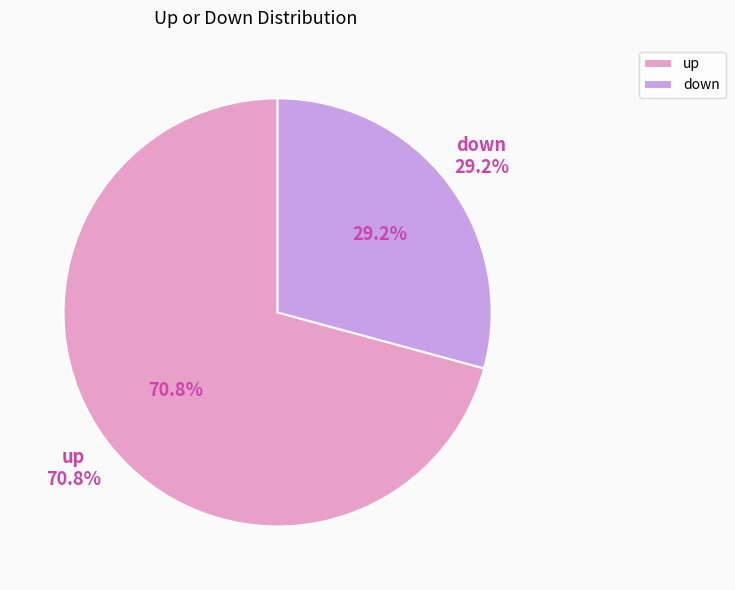

What is the ratio of the value at down to the value at up?

0.4